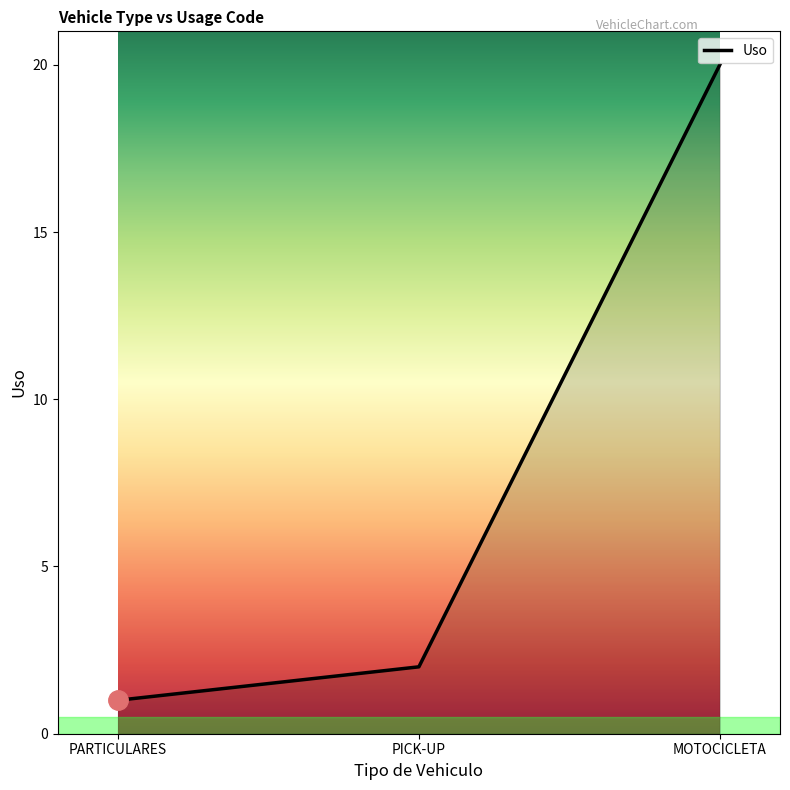

Which has a higher value, MOTOCICLETA or PICK-UP?

MOTOCICLETA